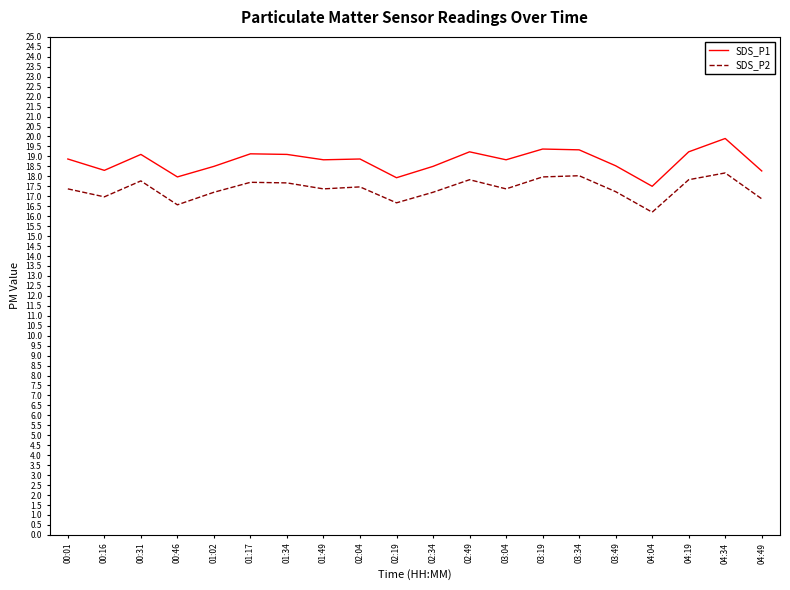

List the series in order of their overall mean, highest first.

SDS_P1, SDS_P2